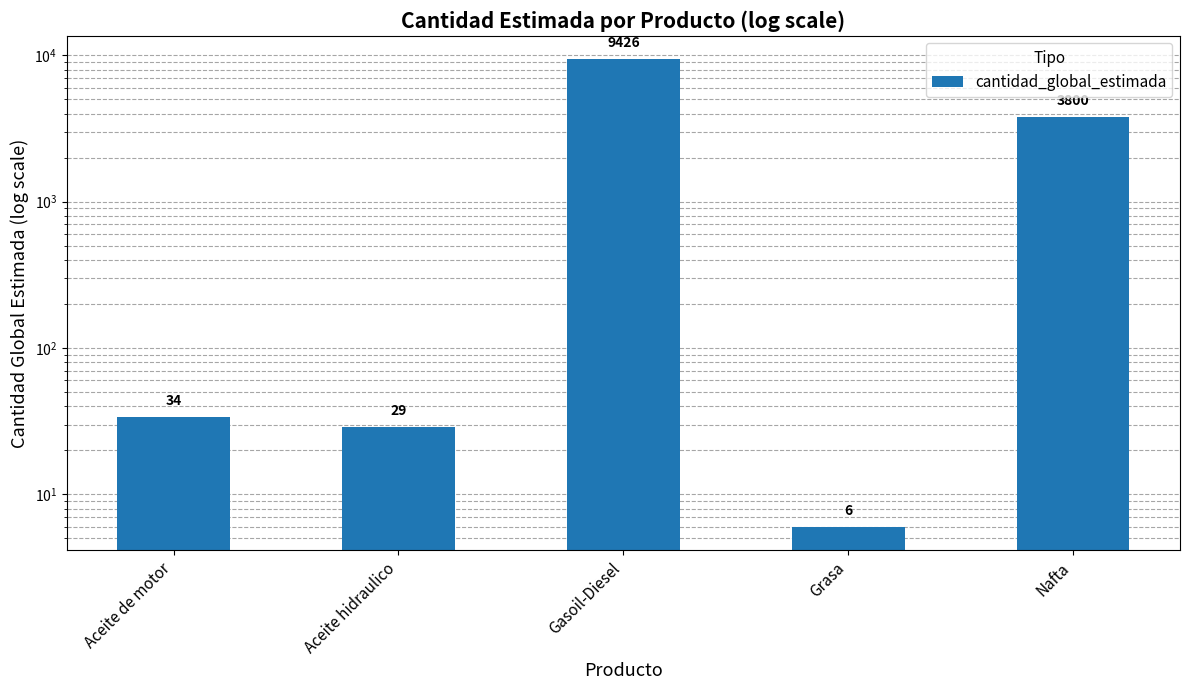

What is the change in value from Gasoil-Diesel to Nafta?

-5626